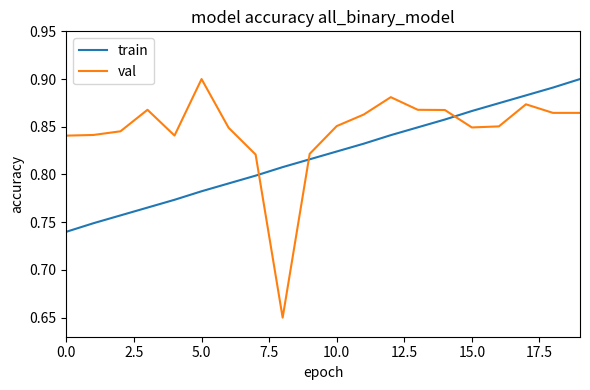

List the series in order of their overall mean, lowest first.

train, val